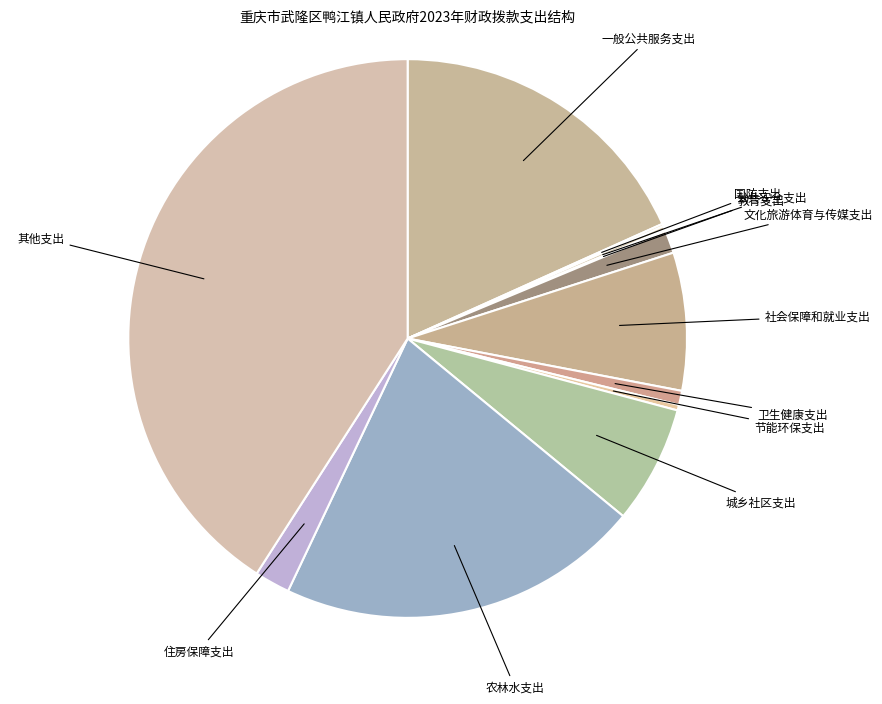

Is it true that 农林水支出 is 21% of the pie?

True